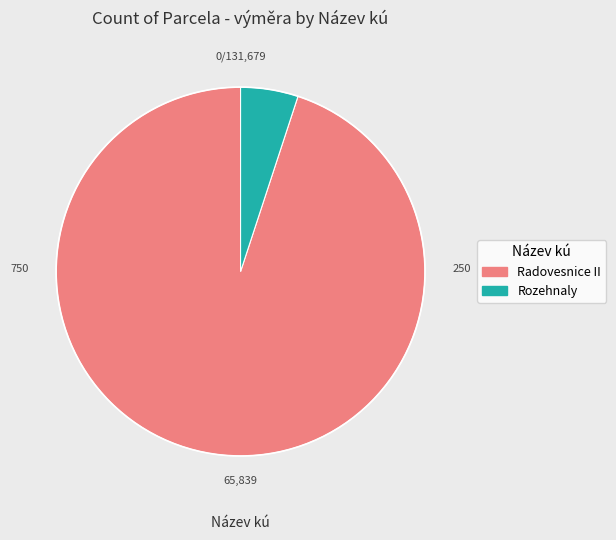

Is there any slice that represents more than half of the pie?

Yes